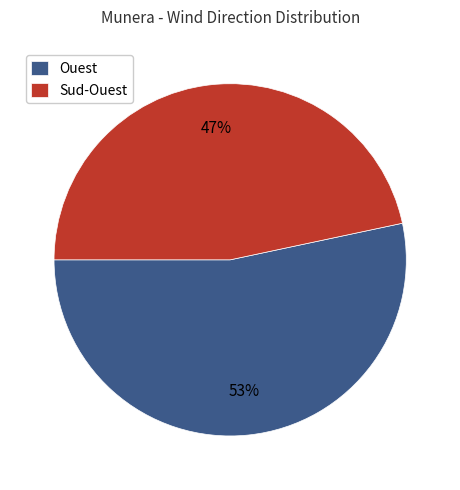

True or false: Sud-Ouest accounts for 17% of the total.

False